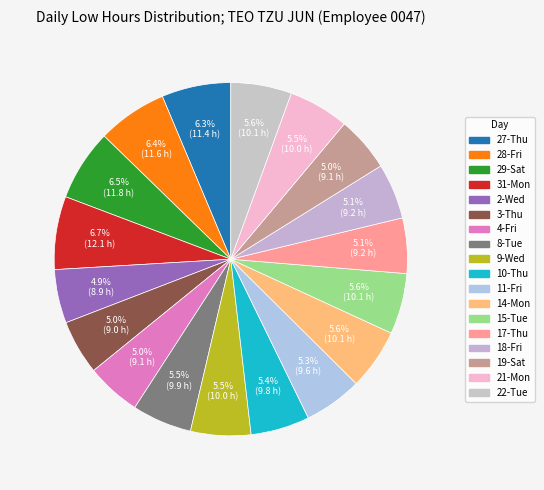

How many segments does this pie chart have?

18